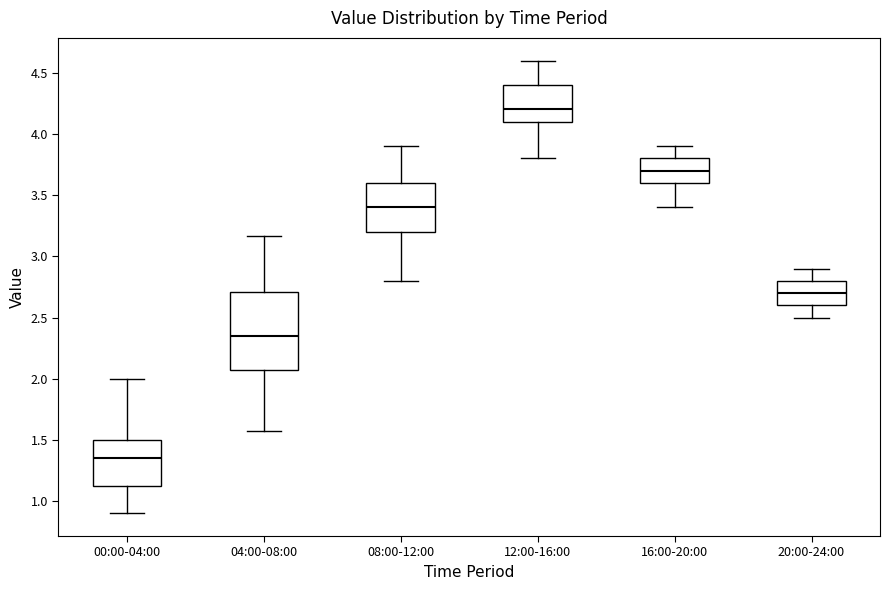

Reading left to right, transcribe this box plot: for each box, give where its median line is, the range the box spans, and where its two whiskers end, as read against the y-axis. The values are not printed on the chart, so give them approximately, as read against the axis.

00:00-04:00: median 1.35, box 1.10 to 1.50, whiskers 0.90 to 2.00
04:00-08:00: median 2.35, box 2.05 to 2.70, whiskers 1.55 to 3.15
08:00-12:00: median 3.40, box 3.20 to 3.60, whiskers 2.80 to 3.90
12:00-16:00: median 4.20, box 4.10 to 4.40, whiskers 3.80 to 4.60
16:00-20:00: median 3.70, box 3.60 to 3.80, whiskers 3.40 to 3.90
20:00-24:00: median 2.70, box 2.60 to 2.80, whiskers 2.50 to 2.90